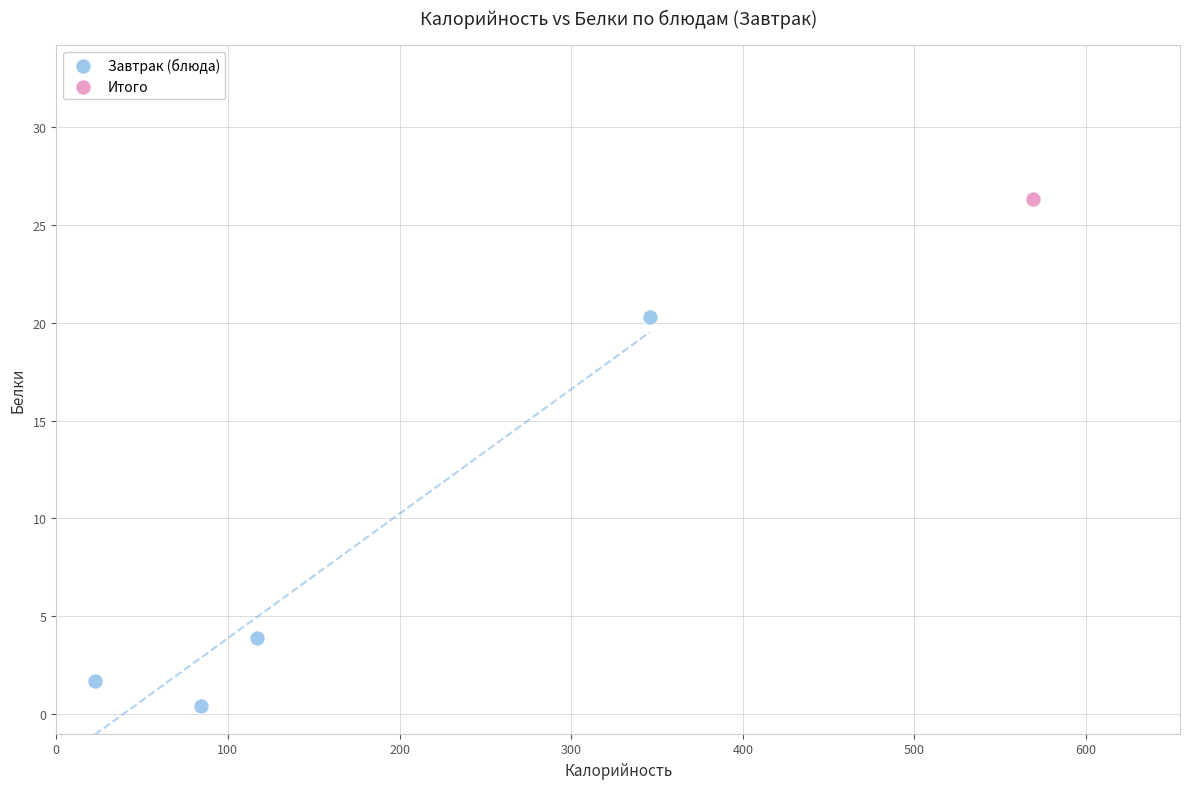

What are all the series names shown in the legend?

Завтрак (блюда), Итого